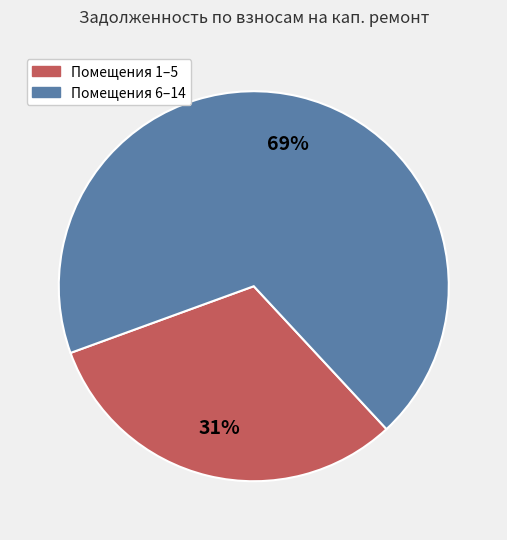

Is there any slice that represents more than half of the pie?

Yes